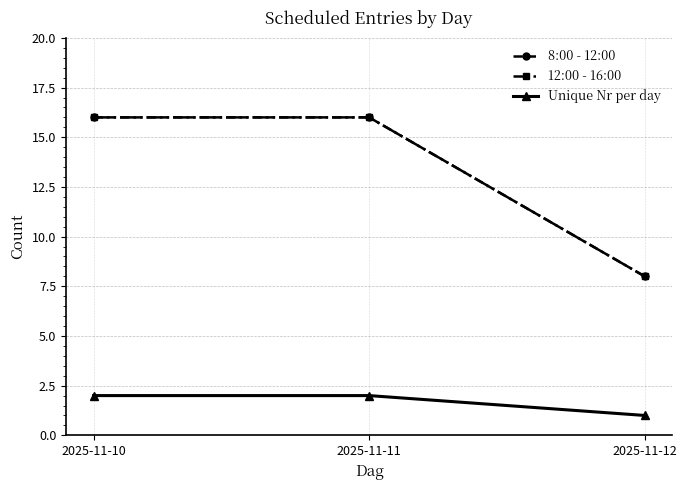

Which category has the lowest value across all series?

2025-11-12